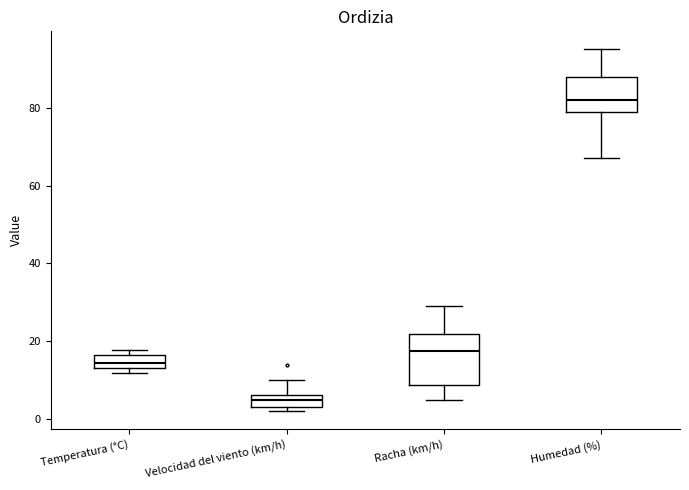

Which box is the tallest, from its lower edge to its upper edge?

Racha (km/h)